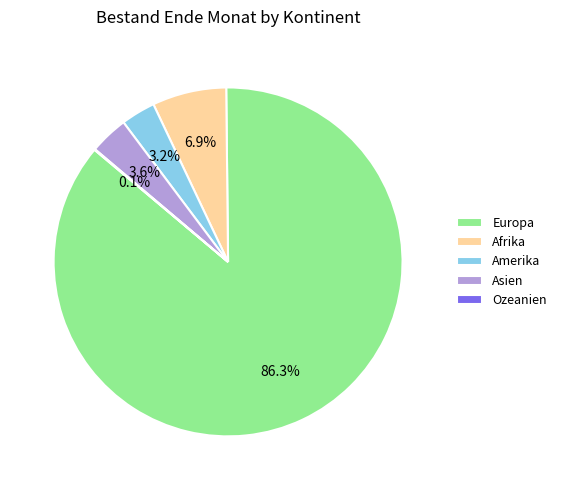

To the nearest percent, what is the average slice percentage?

20%